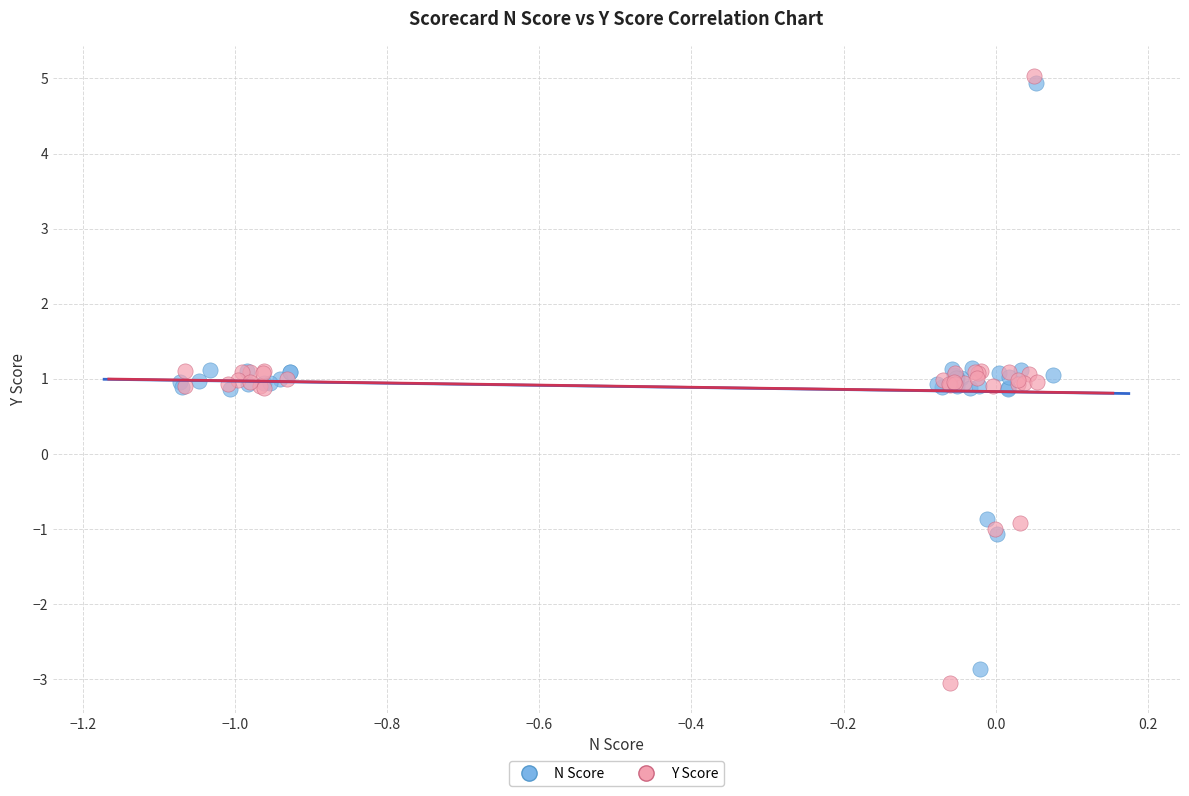

Which series has the largest Y range (max minus min)?

Y Score